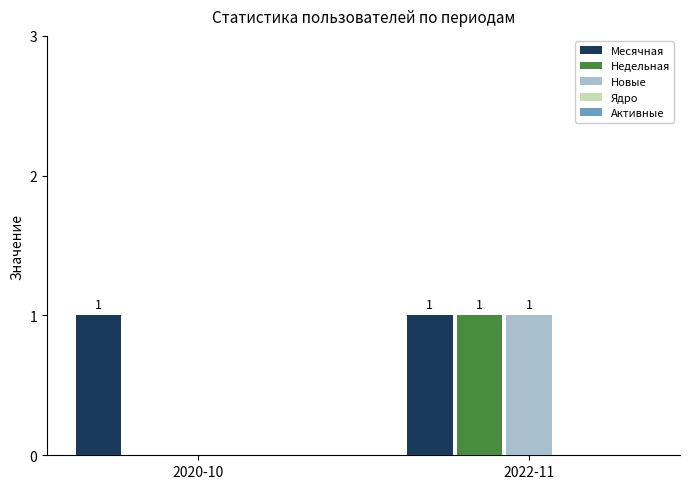

At which category is the sum across all series the highest?

2022-11